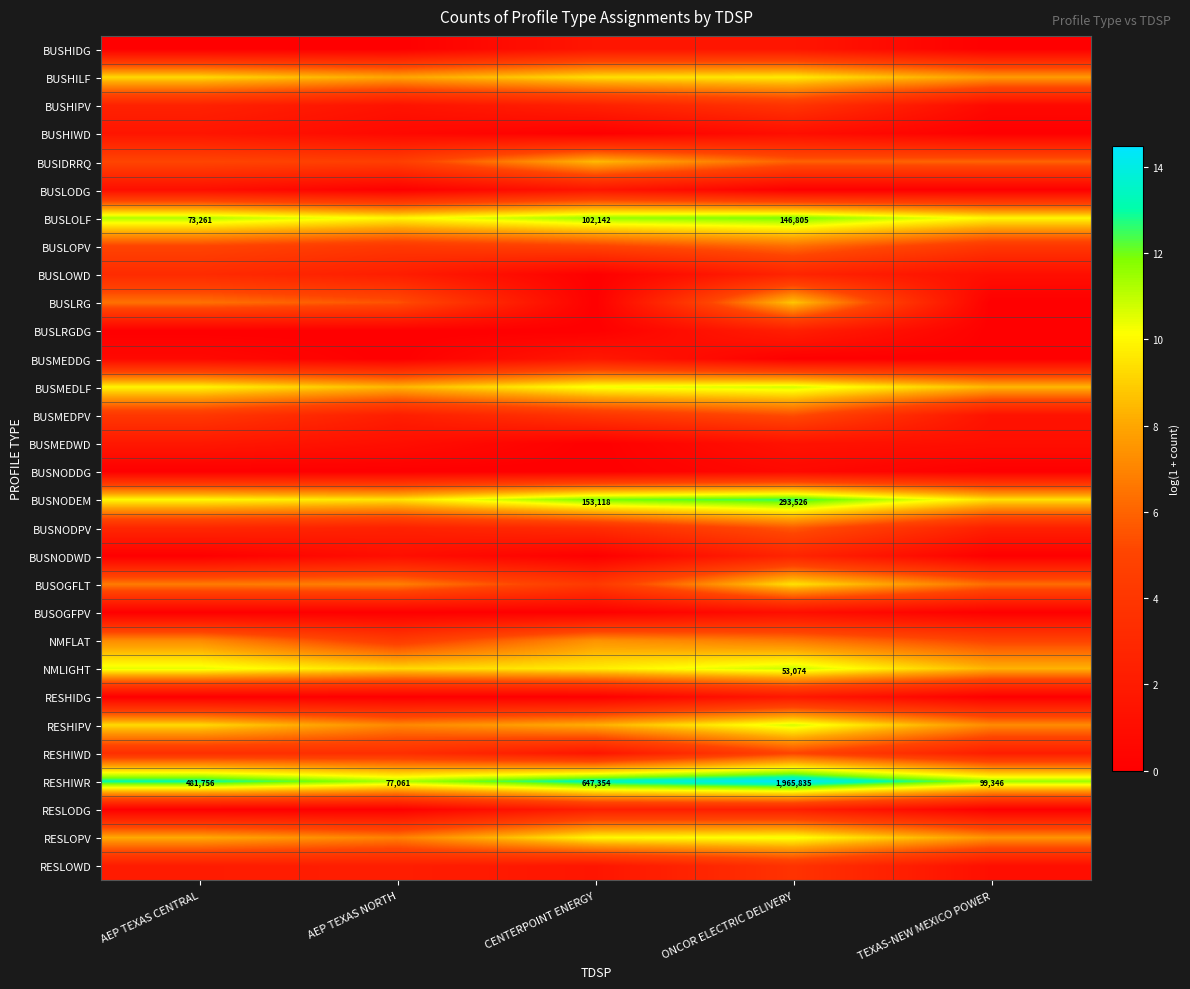

What is the difference between the maximum and second lowest values in the BUSNODWD series?

2.7